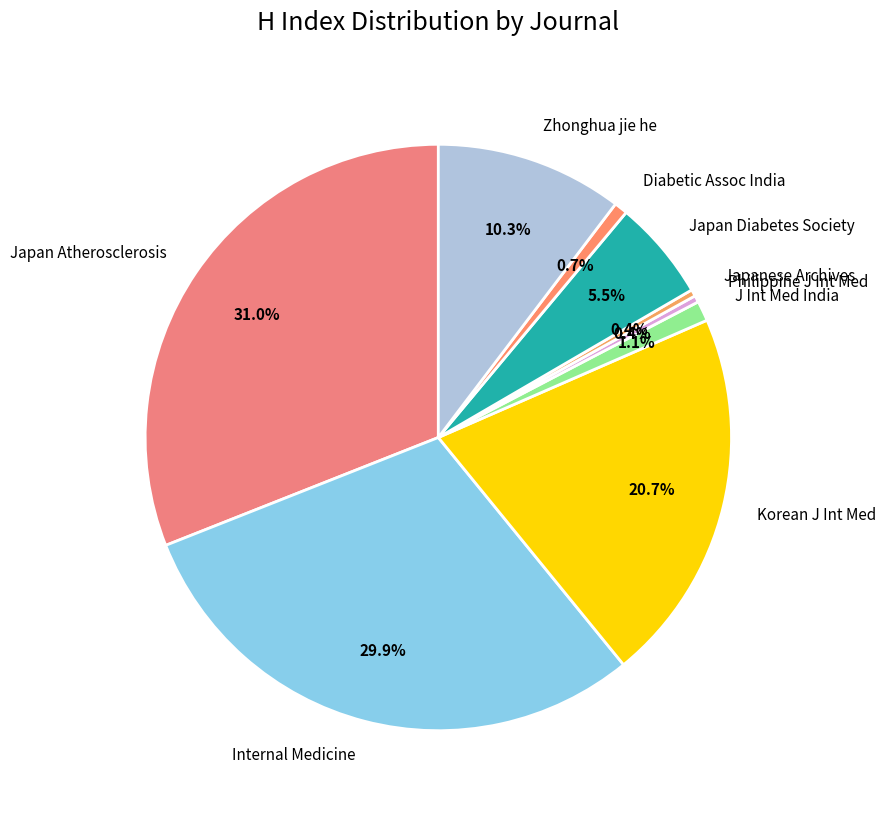

Which category has the biggest portion of the pie?

Japan Atherosclerosis